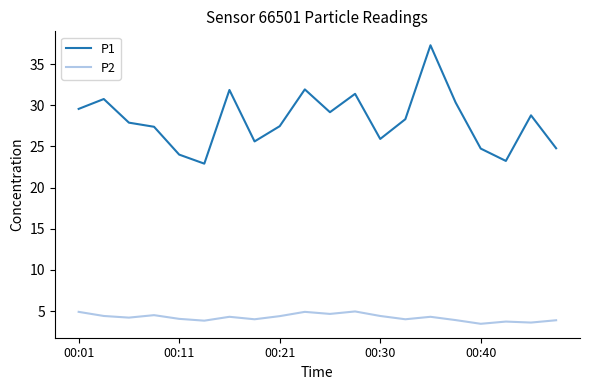

True or false: P2 and P1 cross at least once.

False